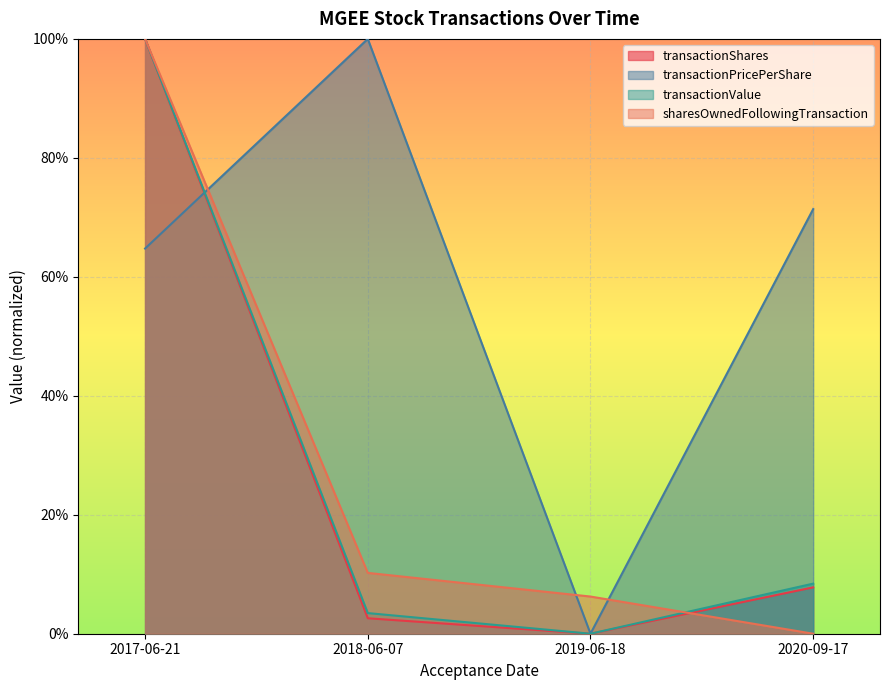

Rank the categories by transactionShares value from lowest to highest.

2019-06-18, 2018-06-07, 2020-09-17, 2017-06-21